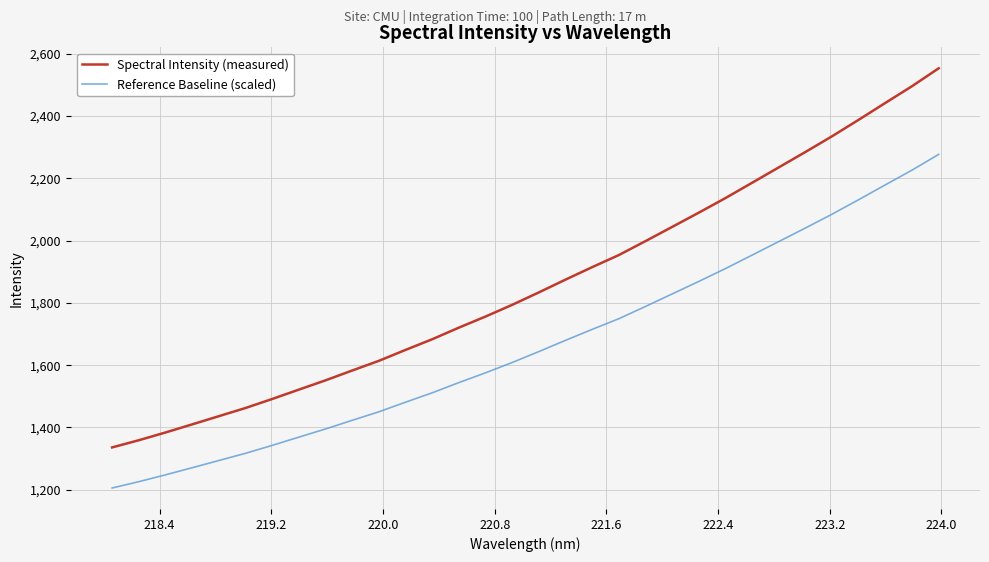

How many series are shown in this chart?

2